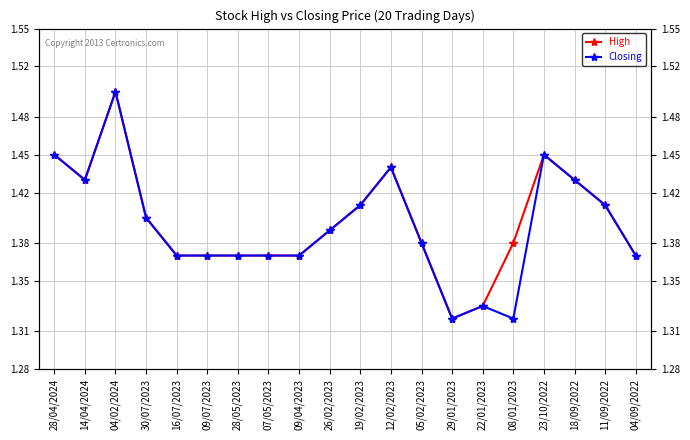

At which category is the sum across all series the highest?

04/02/2024